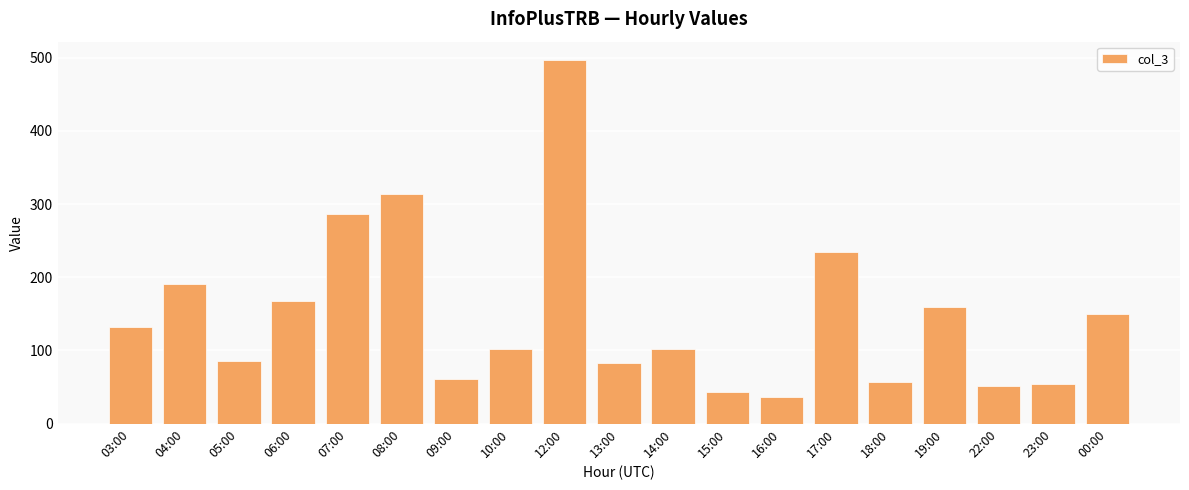

Which label corresponds to the smallest value in the chart?

16:00